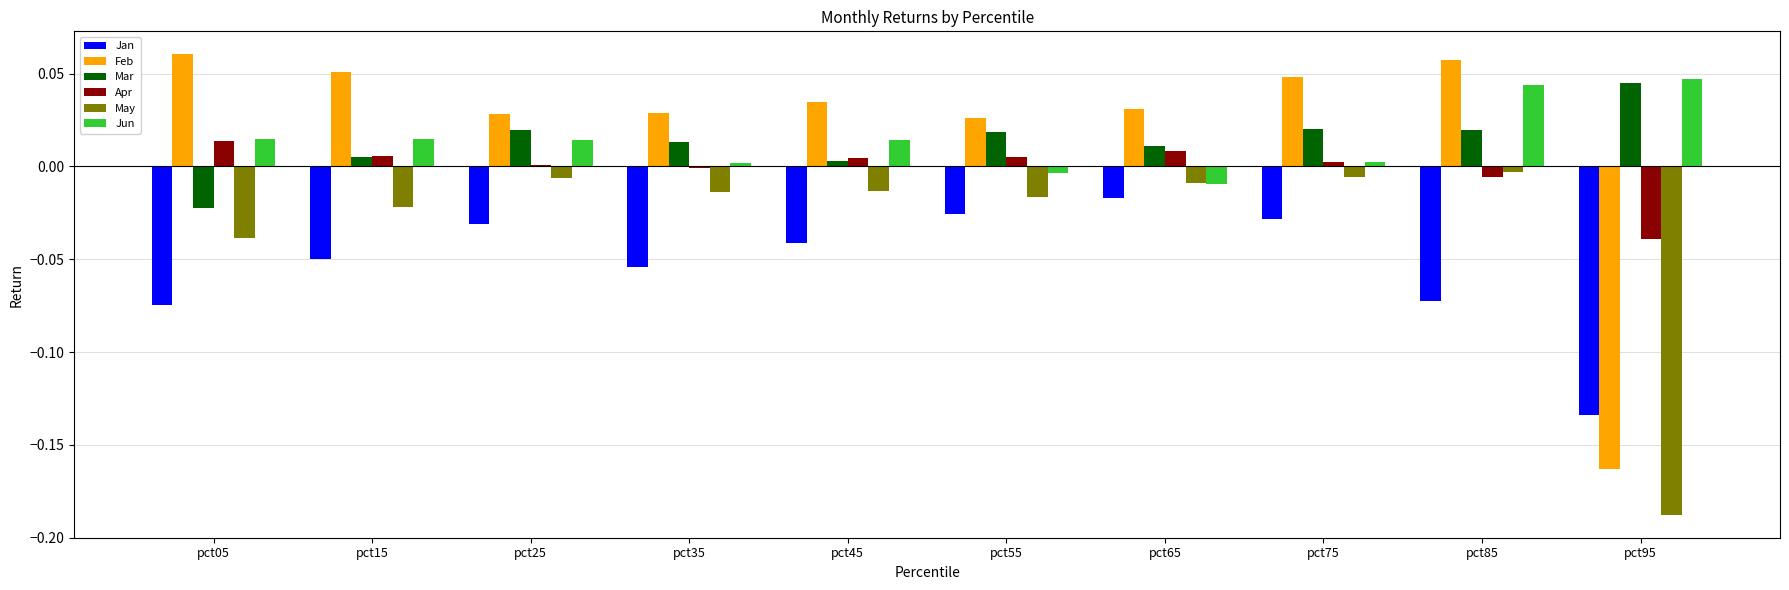

What are all the series names shown in the legend?

Jan, Feb, Mar, Apr, May, Jun